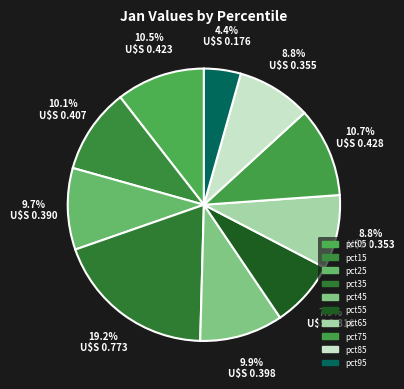

Which slice is the largest?

pct35